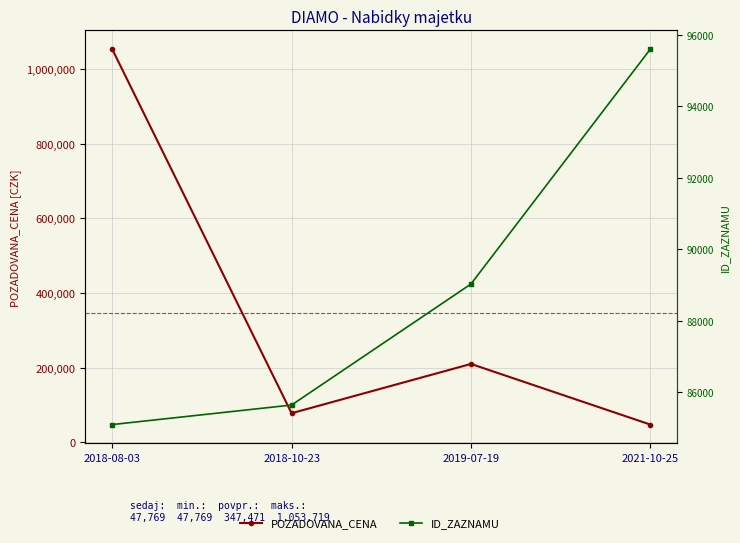

Rank the categories by POZADOVANA_CENA value from highest to lowest.

2018-08-03, 2019-07-19, 2018-10-23, 2021-10-25